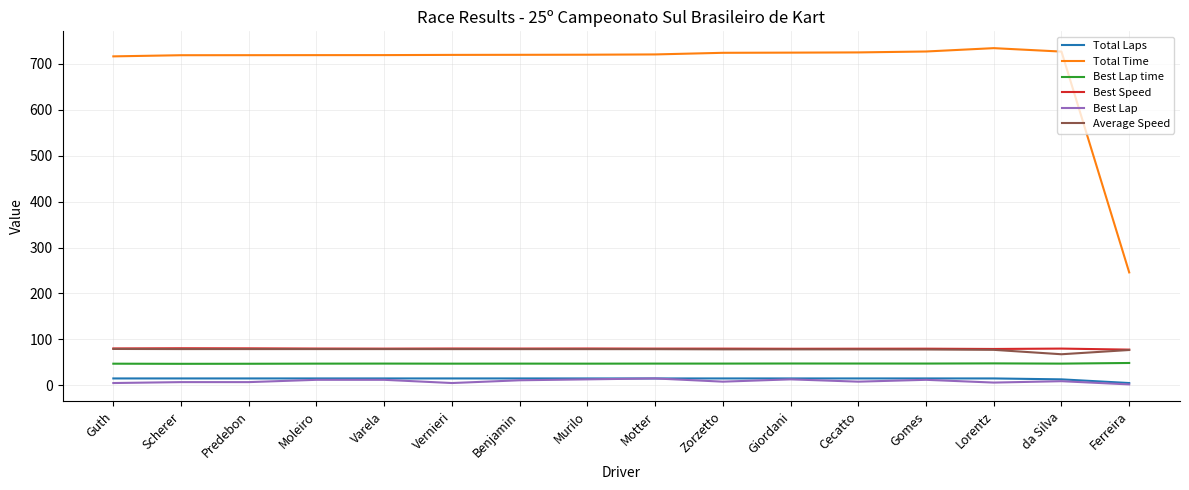

True or false: Average Speed has a value of 78.8 at Benjamin.

True